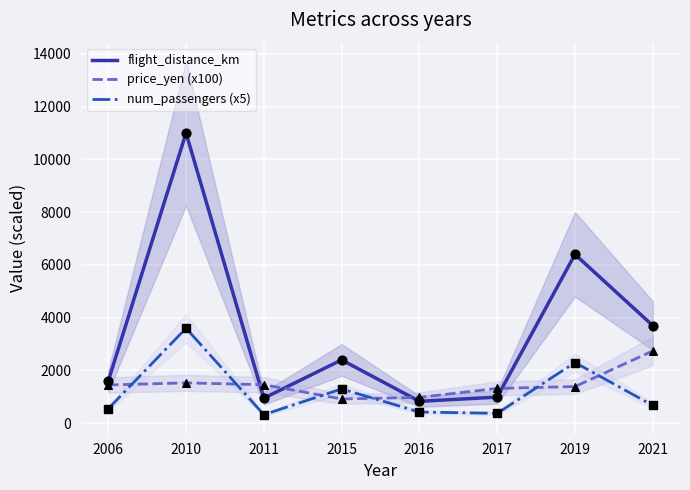

At how many categories does at least one series exceed 3234?

3